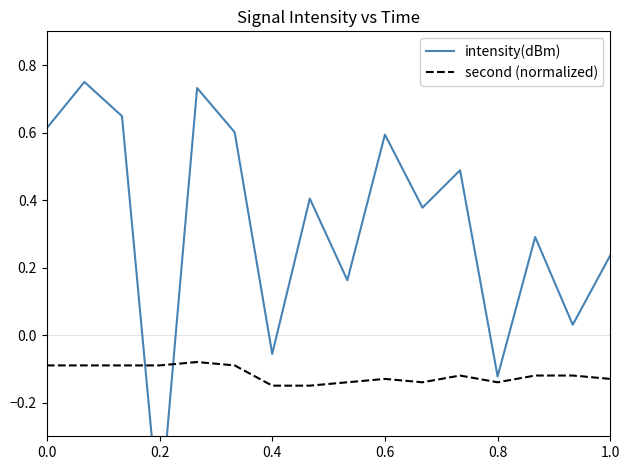

Is it true that second (normalized) equals -0.0 at 0.2?

False